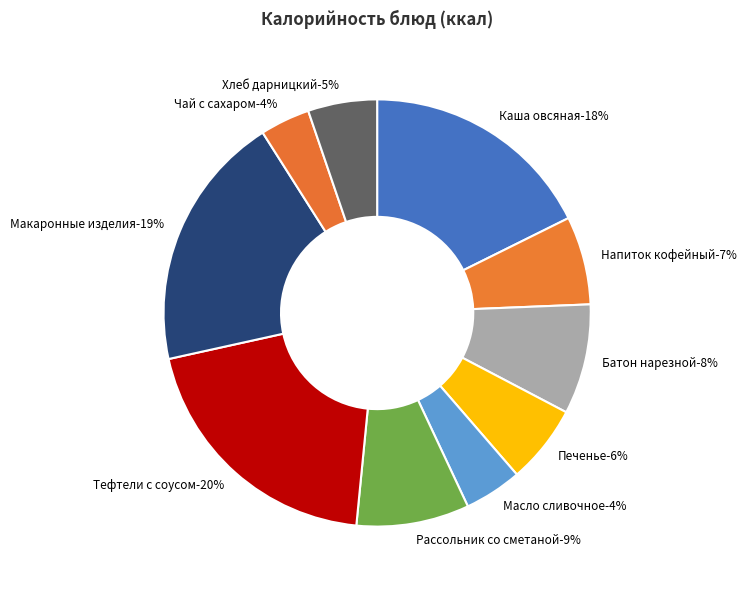

To the nearest percent, what is the average slice percentage?

10%